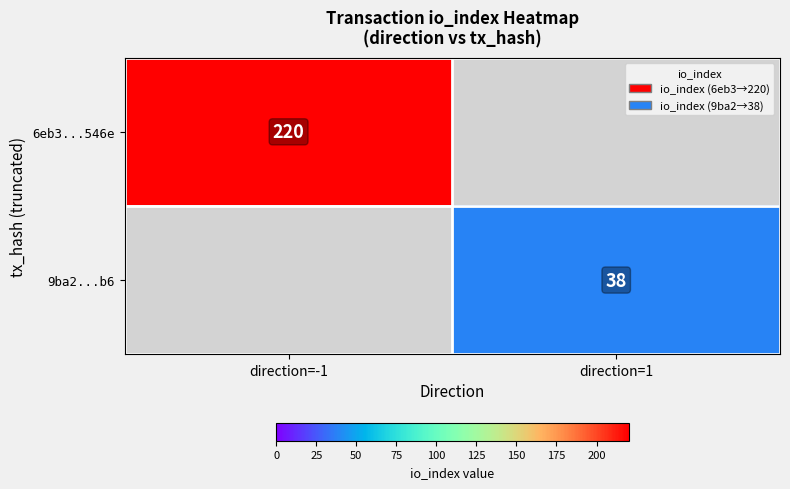

The 6eb3...546e series shows 220 at direction=-1. True or false?

True